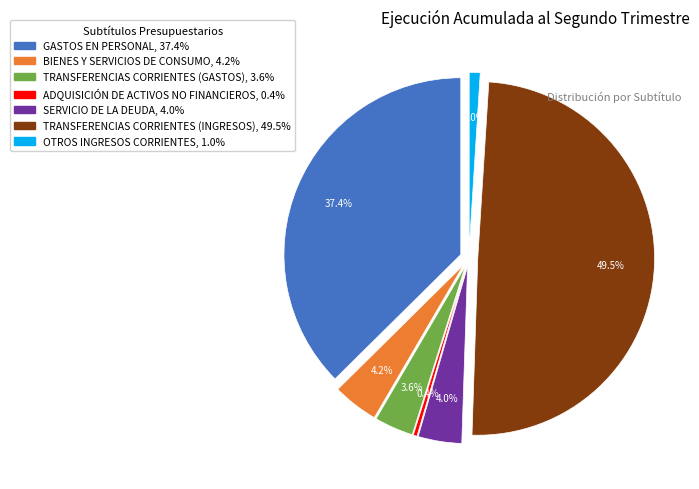

What is the change in value from BIENES Y SERVICIOS DE CONSUMO to TRANSFERENCIAS CORRIENTES (INGRESOS)?

+2030909